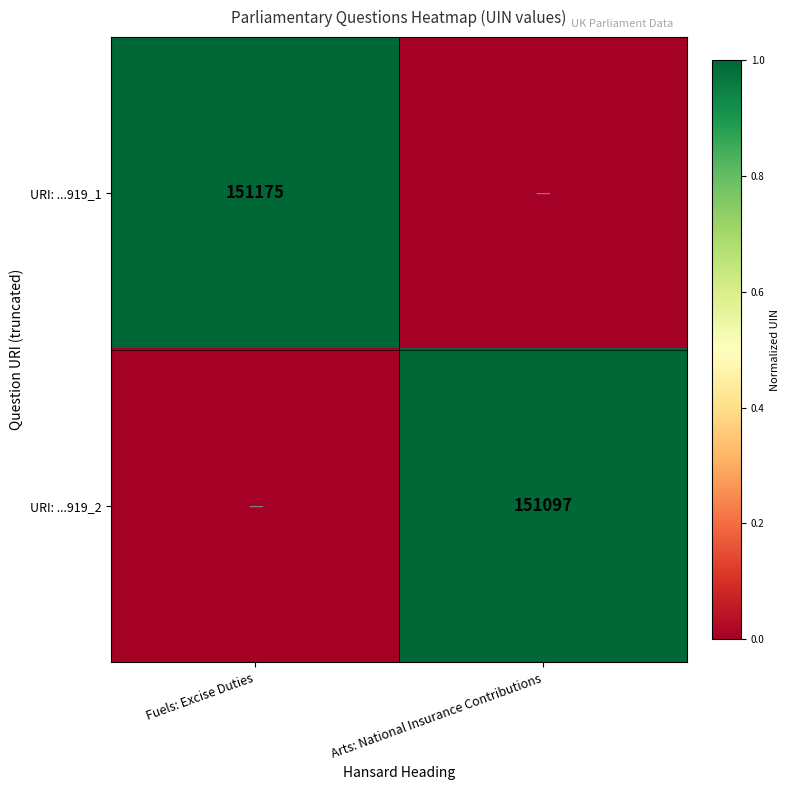

True or false: URI: ...919_1 has a value of 151175 at Fuels: Excise Duties.

True